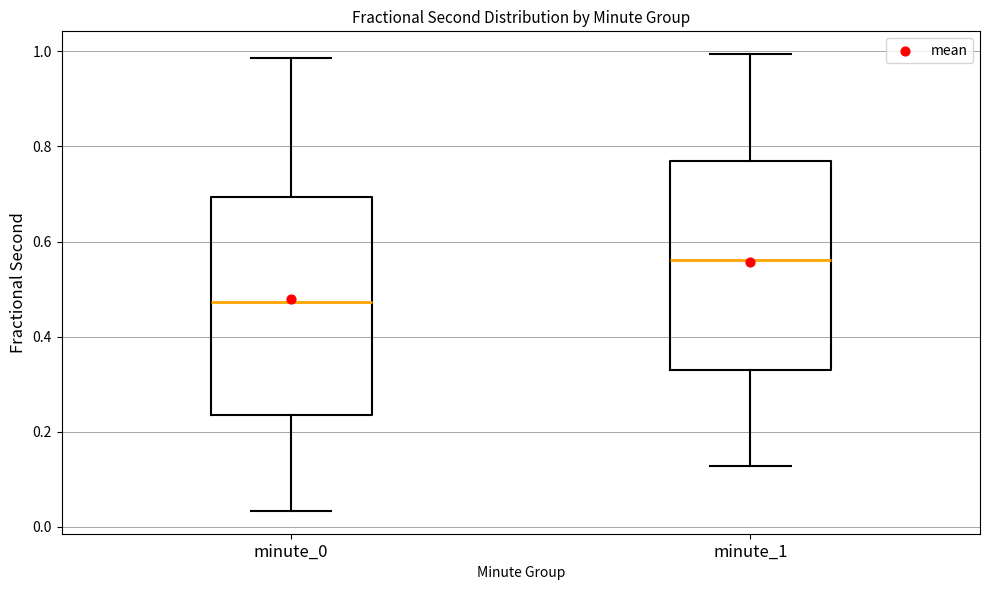

Where does the upper whisker of the box for minute_1 end on the y-axis? The values are not printed on the chart, so give them approximately, as read against the axis.

1.00